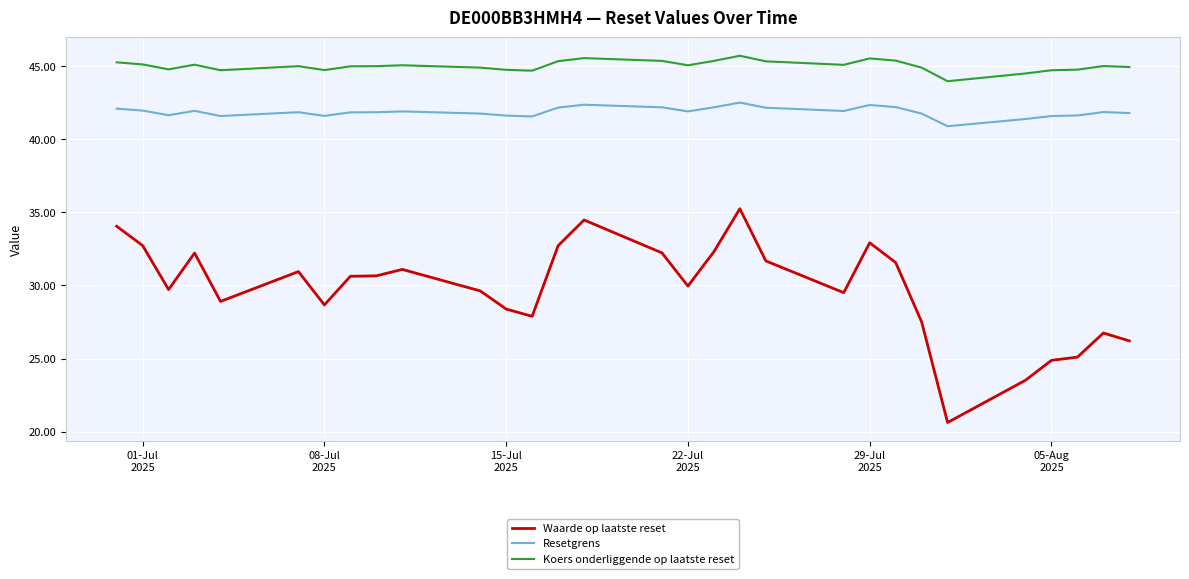

True or false: Waarde op laatste reset and Resetgrens intersect in this chart.

False